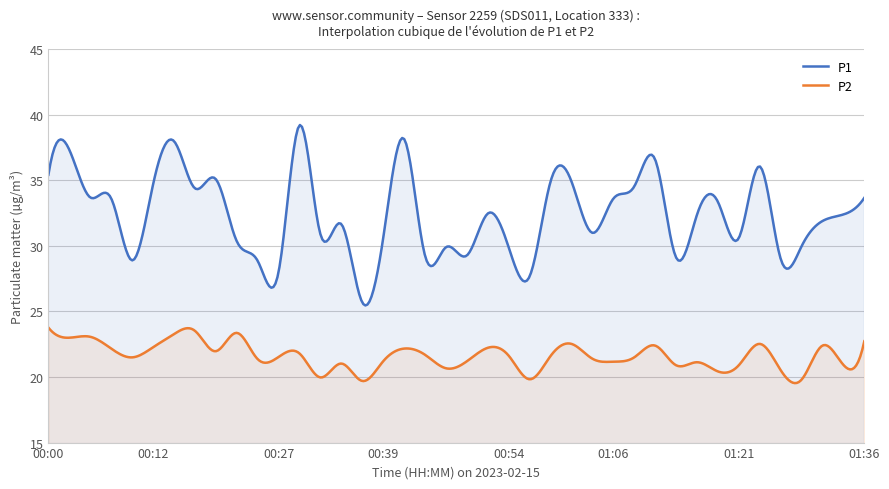

Which series changed the most between 00:09 and 01:06?

P1